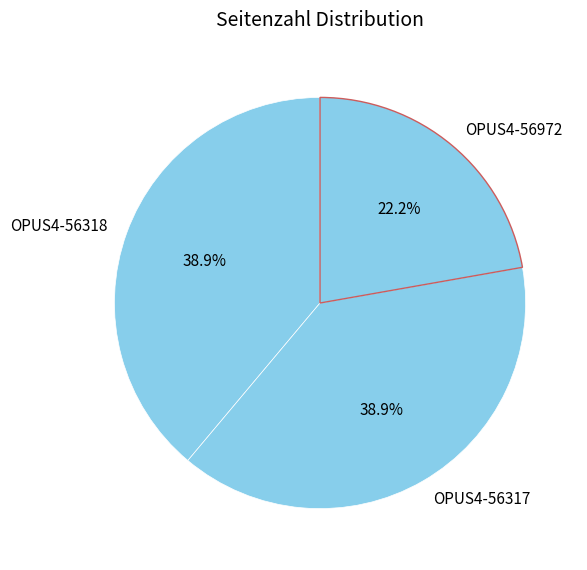

Which category has the smallest portion of the pie?

OPUS4-56972